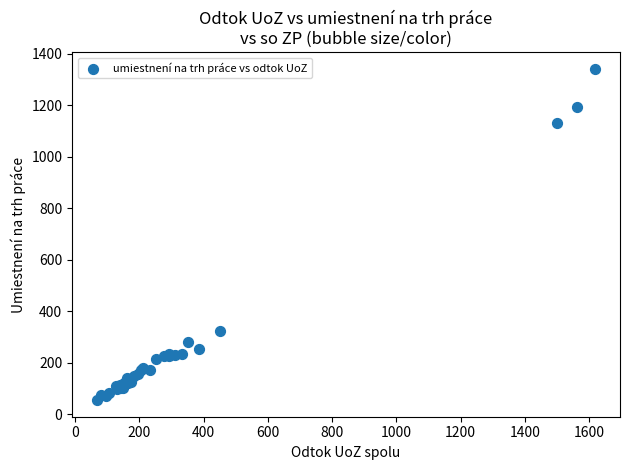

What Y value in the scatter plot is closest to 698?

323